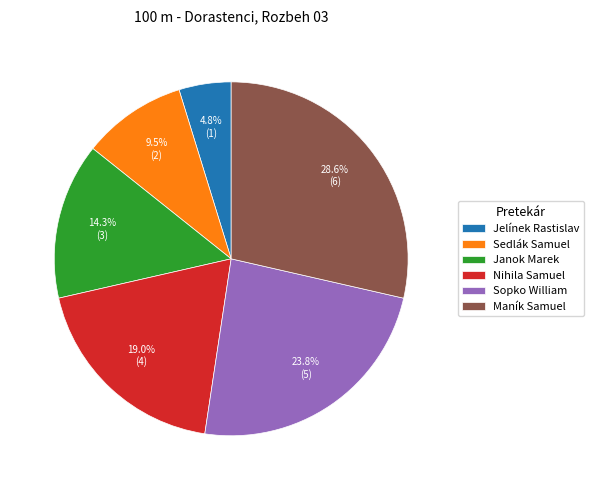

Is the sum of Sedlák Samuel and Maník Samuel greater than half?

No